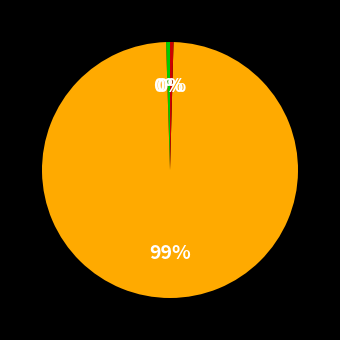

How many slices are in this pie chart?

3